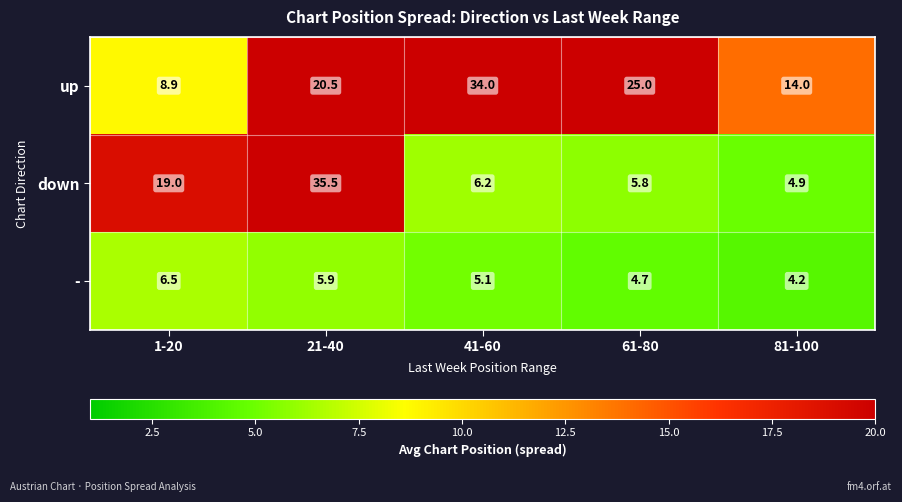

What is the sum of all - values?

26.4